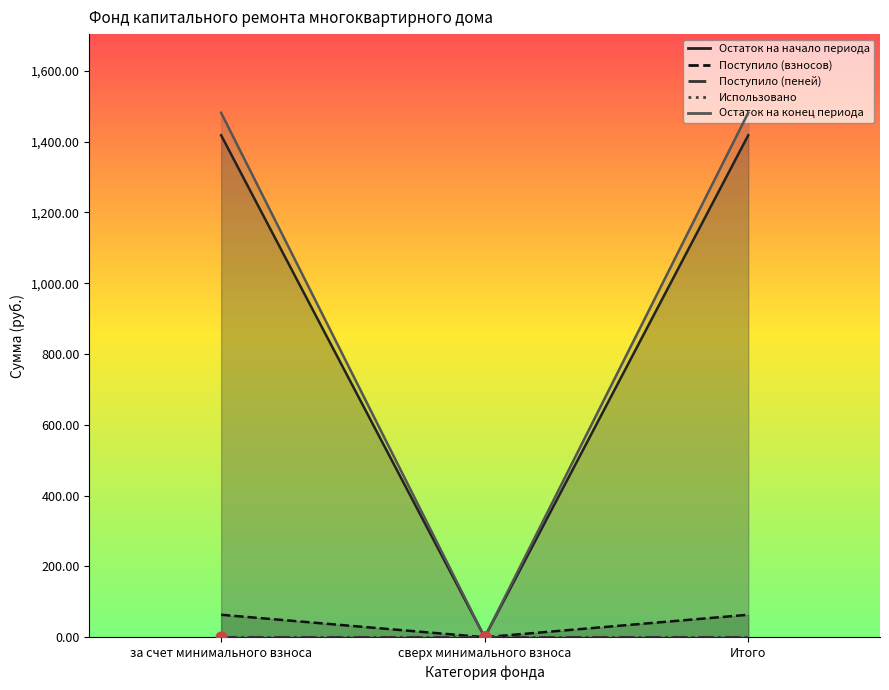

Which series has the largest total across all categories?

Остаток на конец периода